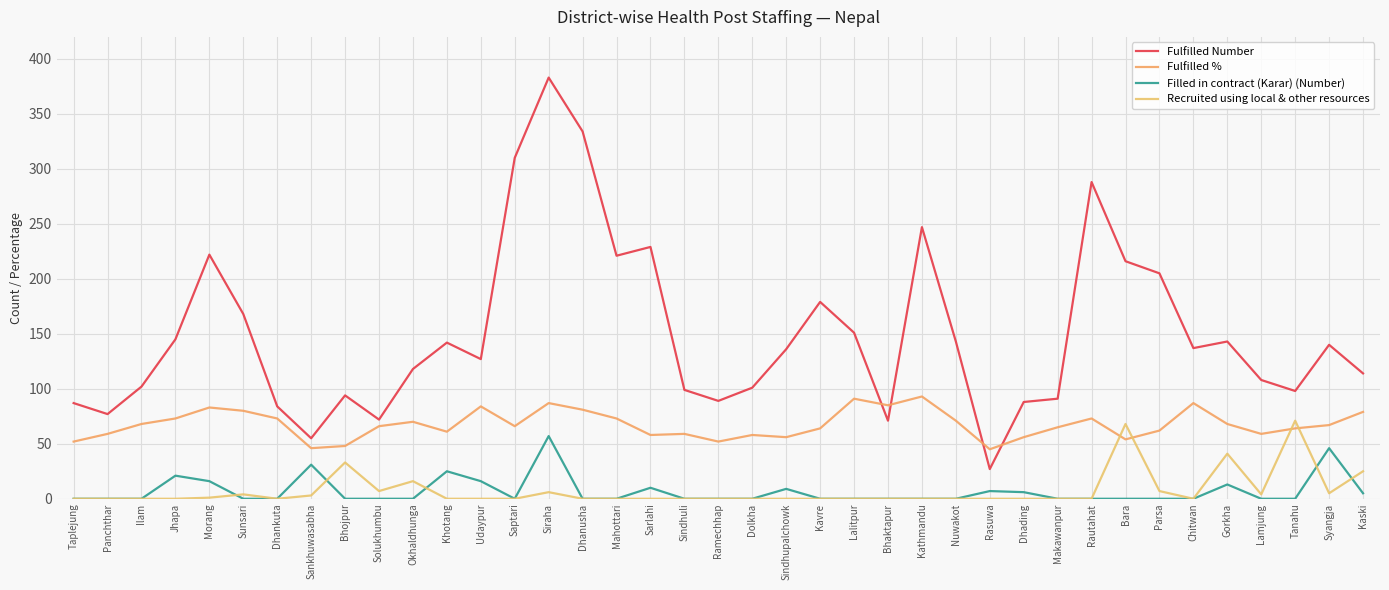

What are all the series names shown in the legend?

Fulfilled Number, Fulfilled %, Filled in contract (Karar) (Number), Recruited using local & other resources